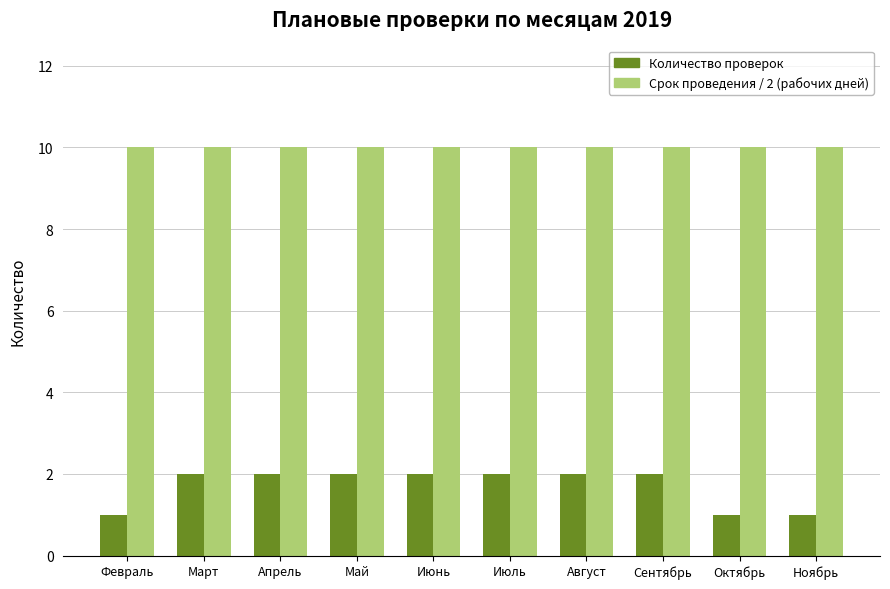

Between Июнь and Ноябрь, which series saw the biggest shift?

Количество проверок